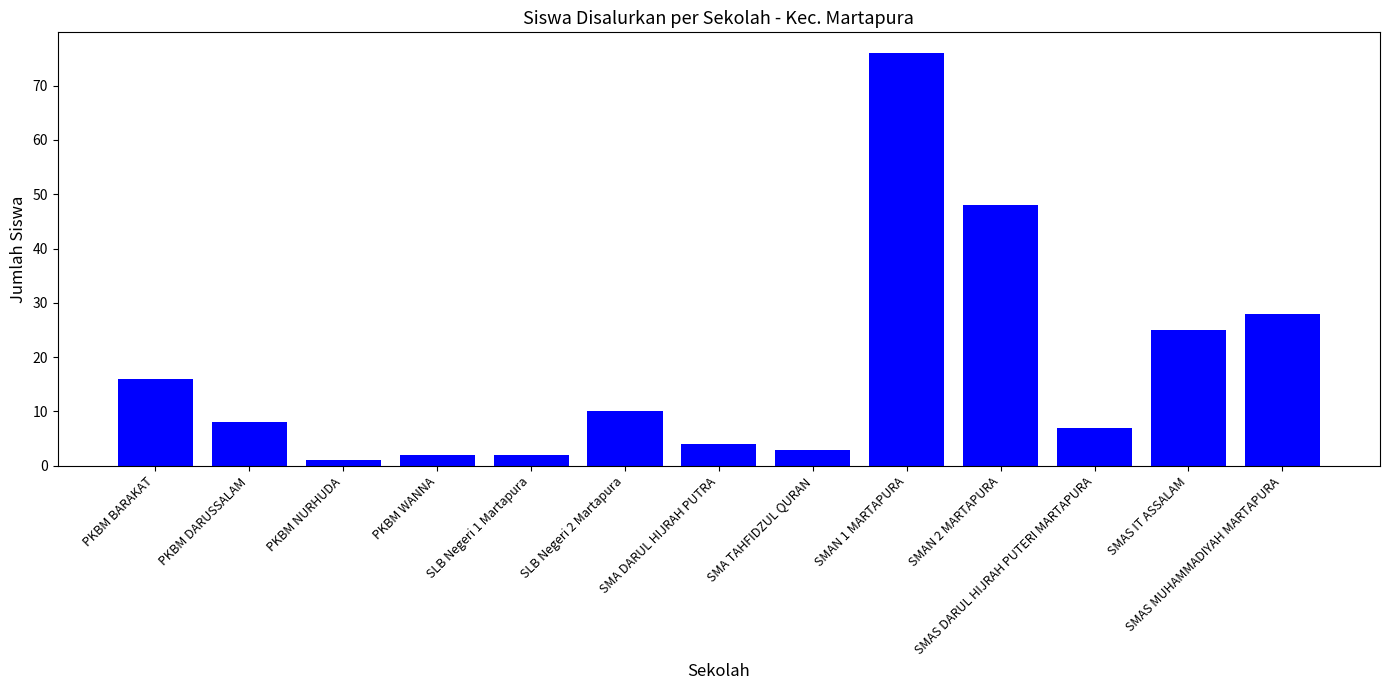

What is the sum of all values?

230